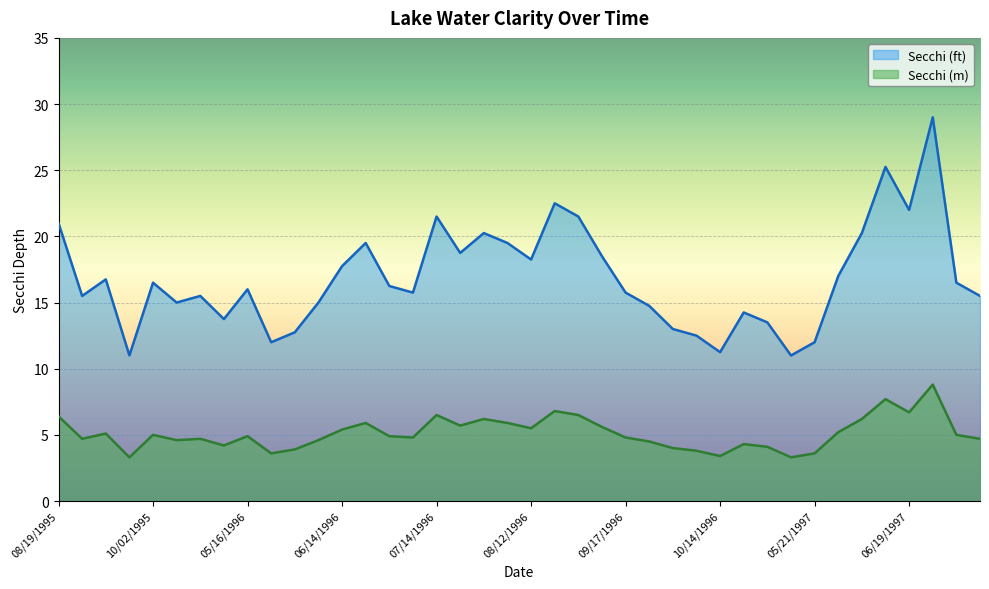

List the labels in order of Secchi (m) value, largest first.

06/26/1997, 06/10/1997, 08/20/1996, 06/19/1997, 07/14/1996, 08/27/1996, 08/19/1995, 07/26/1996, 06/03/1997, 06/22/1996, 08/06/1996, 07/19/1996, 09/03/1996, 08/12/1996, 06/14/1996, 05/27/1997, 09/08/1995, 10/02/1995, 07/04/1997, 05/16/1996, 06/28/1996, 07/03/1996, 09/17/1996, 08/31/1995, 10/27/1995, 07/14/1997, 10/16/1995, 06/07/1996, 09/23/1996, 10/22/1996, 11/10/1995, 11/01/1996, 09/30/1996, 05/30/1996, 10/07/1996, 05/23/1996, 05/21/1997, 10/14/1996, 09/22/1995, 05/13/1997